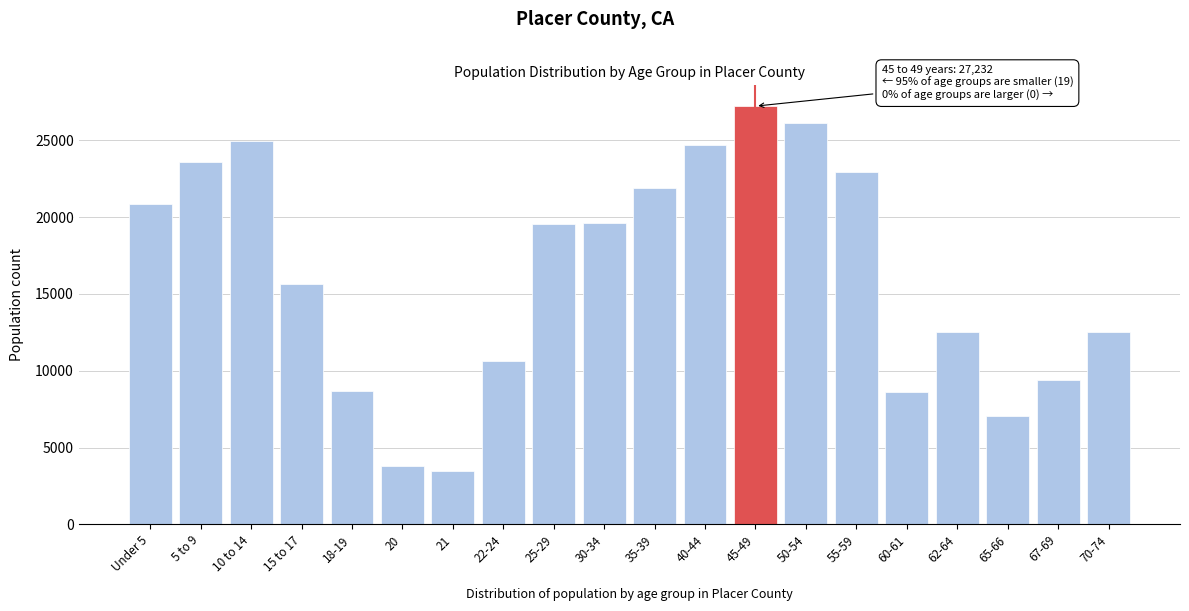

What is the average value?

16193